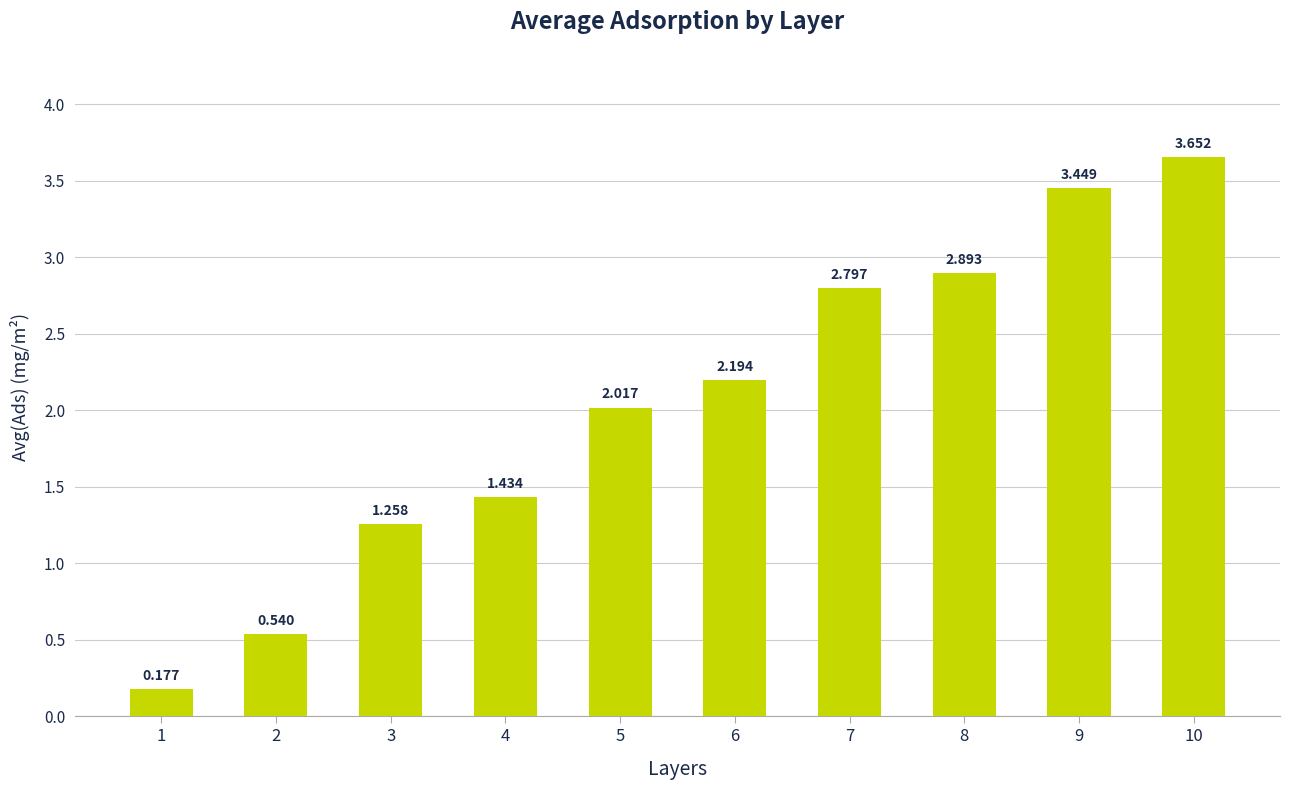

Rank the categories by value from lowest to highest.

1, 2, 3, 4, 5, 6, 7, 8, 9, 10